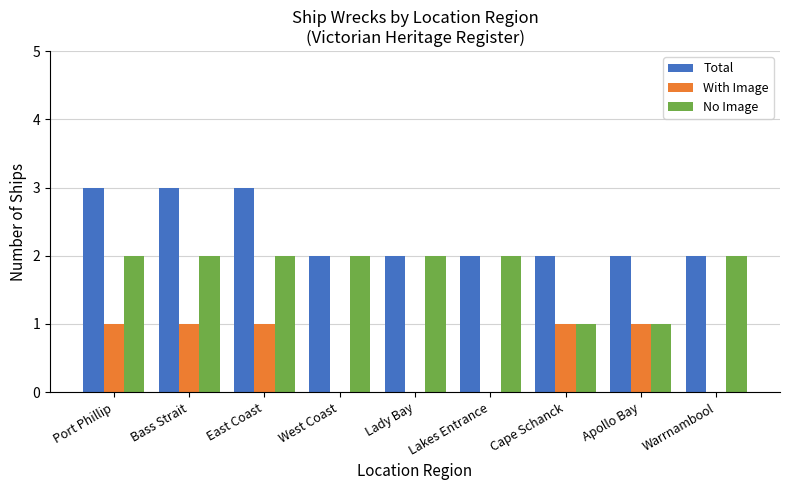

Does the chart contain stacked bars?

No